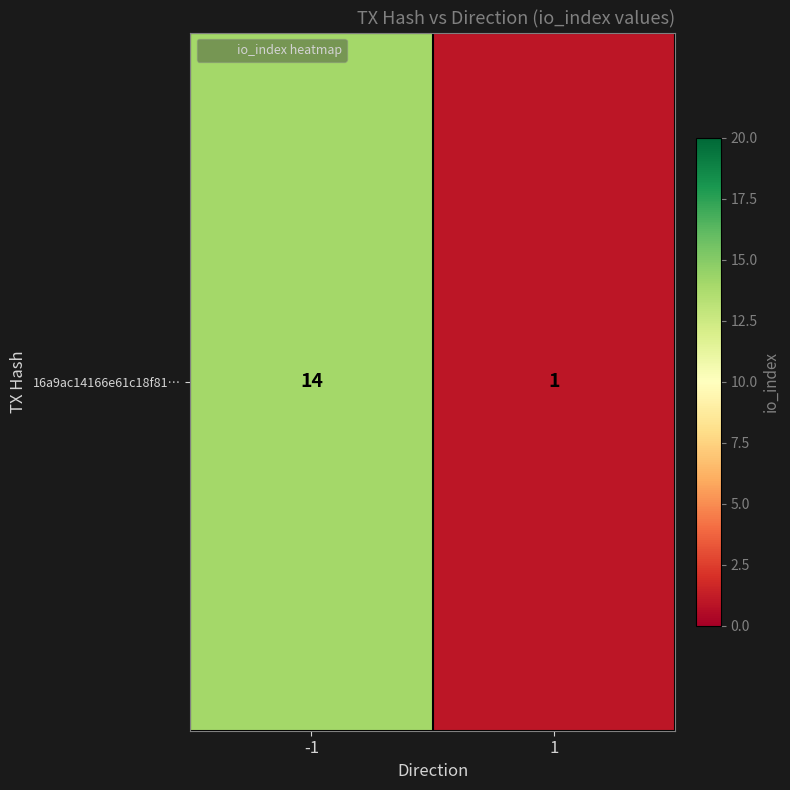

Rank the categories by value from highest to lowest.

-1, 1